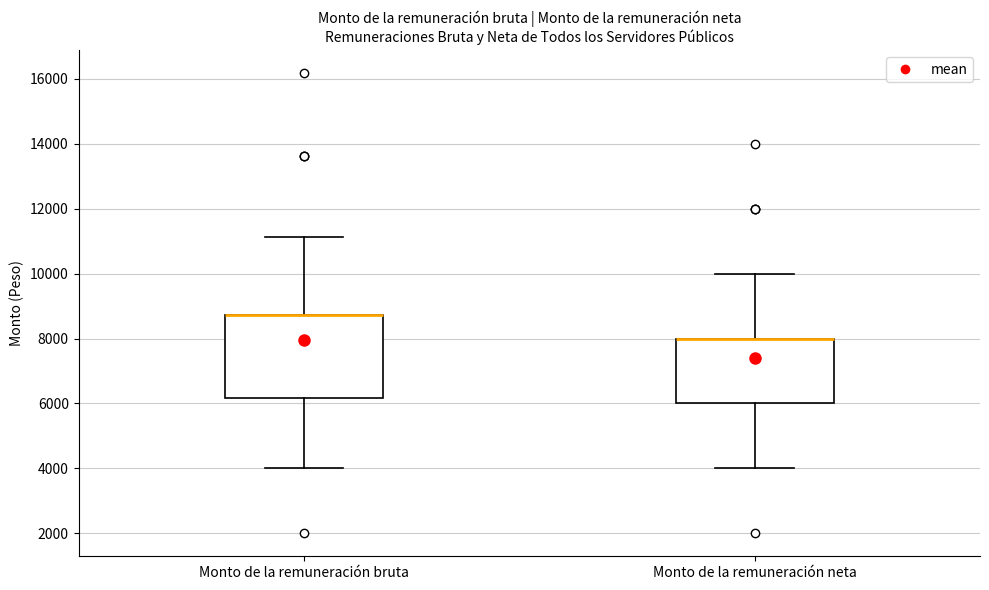

Comparing the boxes themselves (not the whiskers), which one is the tallest?

Monto de la remuneración bruta